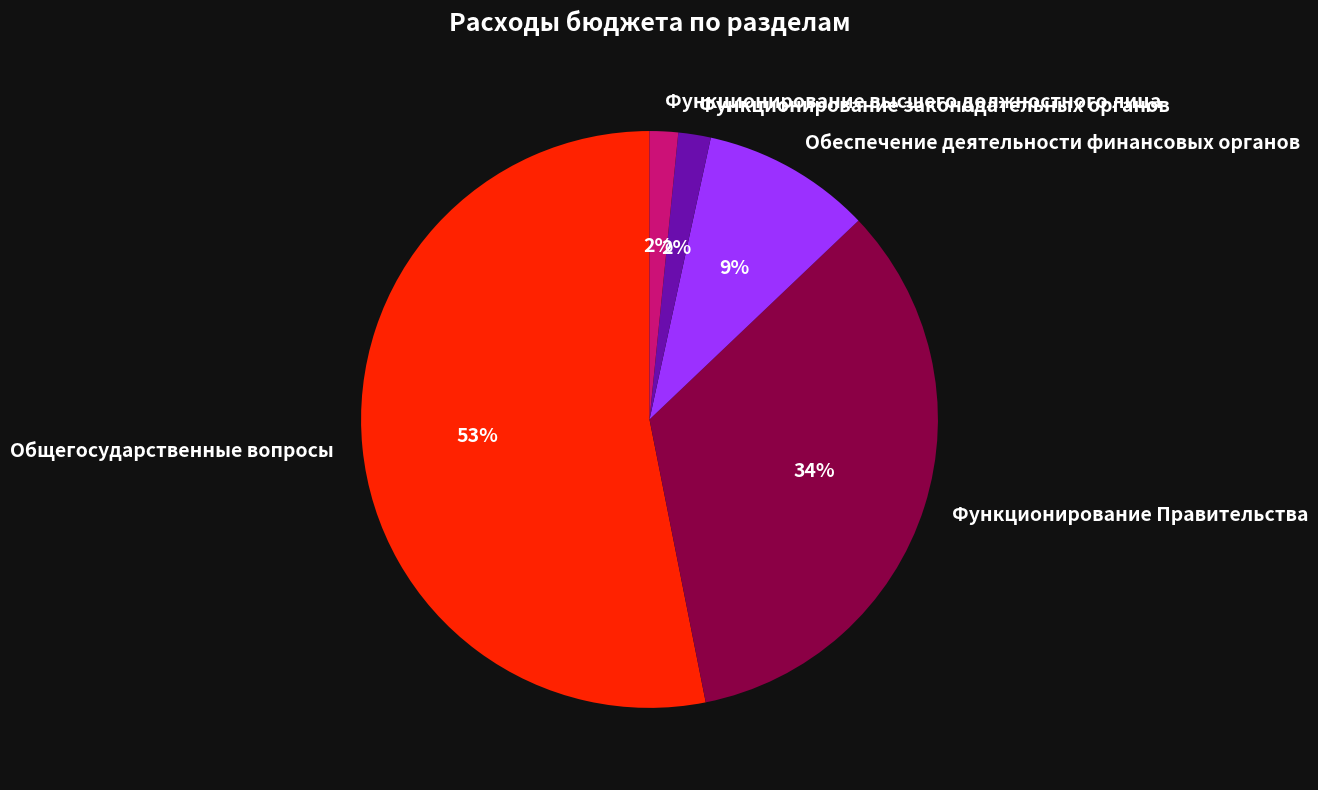

Between Общегосударственные вопросы and Функционирование законодательных органов, which is larger?

Общегосударственные вопросы